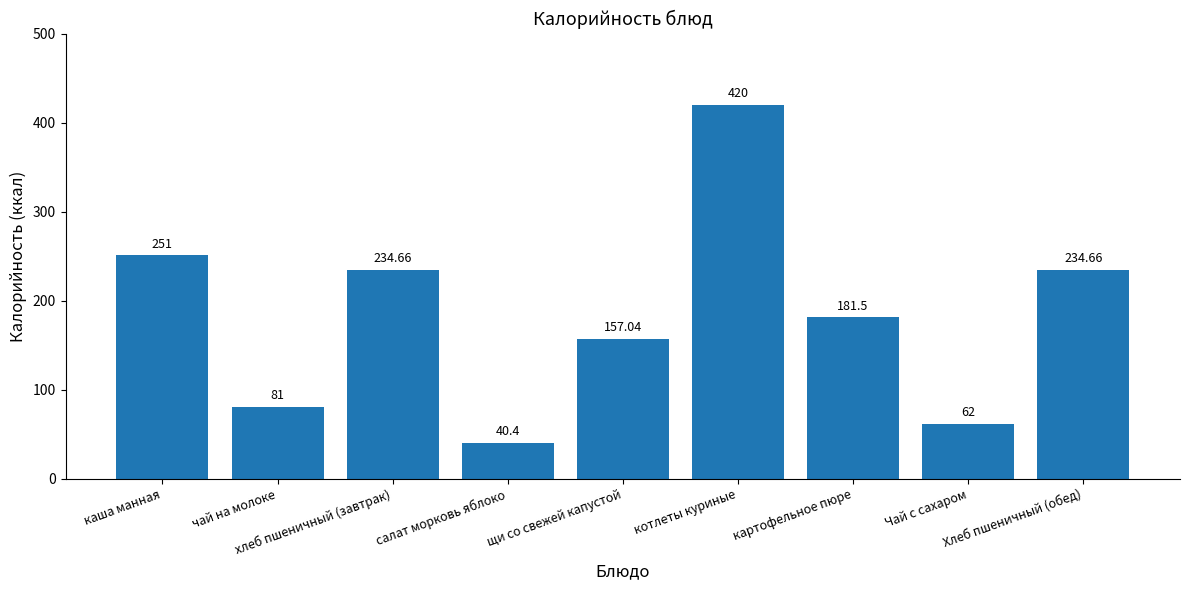

Reading left to right, transcribe all the data shown in this chart.

251.0	81.0	234.7	40.4	157.0	420.0	181.5	62.0	234.7